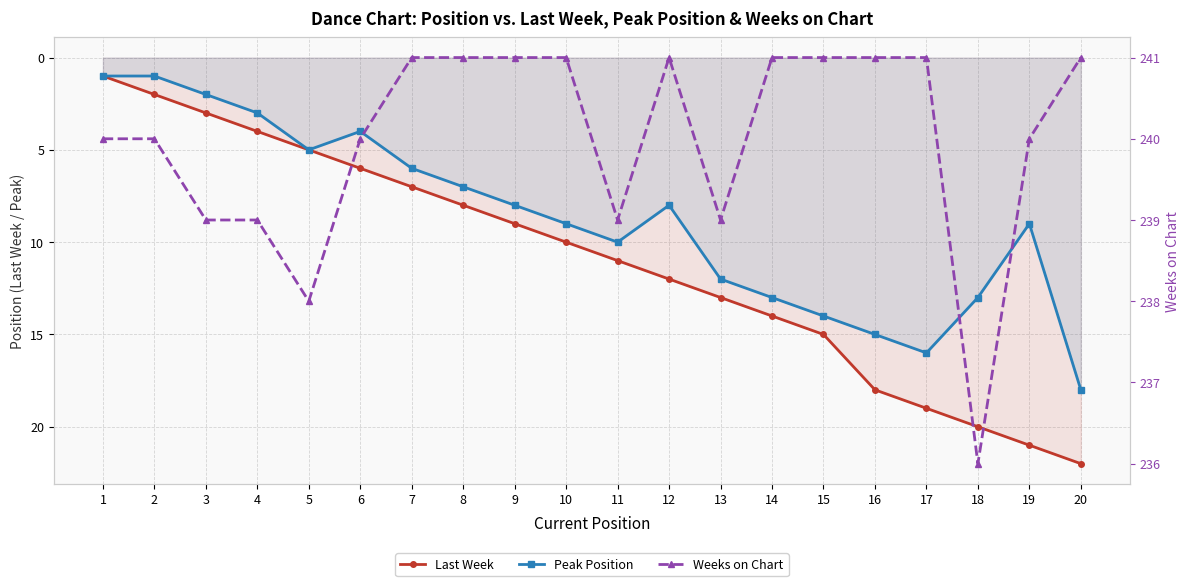

At which label does Peak Position reach its peak?

20